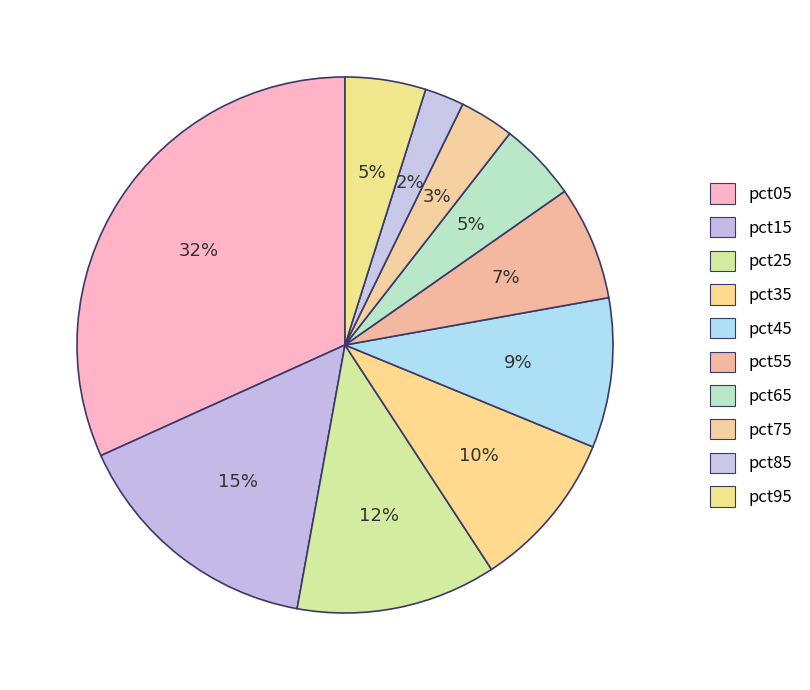

How many segments does this pie chart have?

10